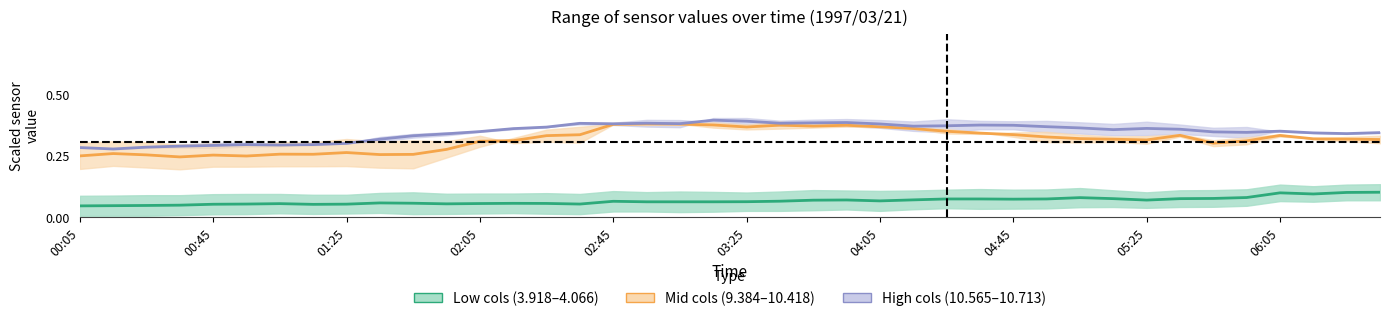

At how many categories does at least one series exceed 0?

40